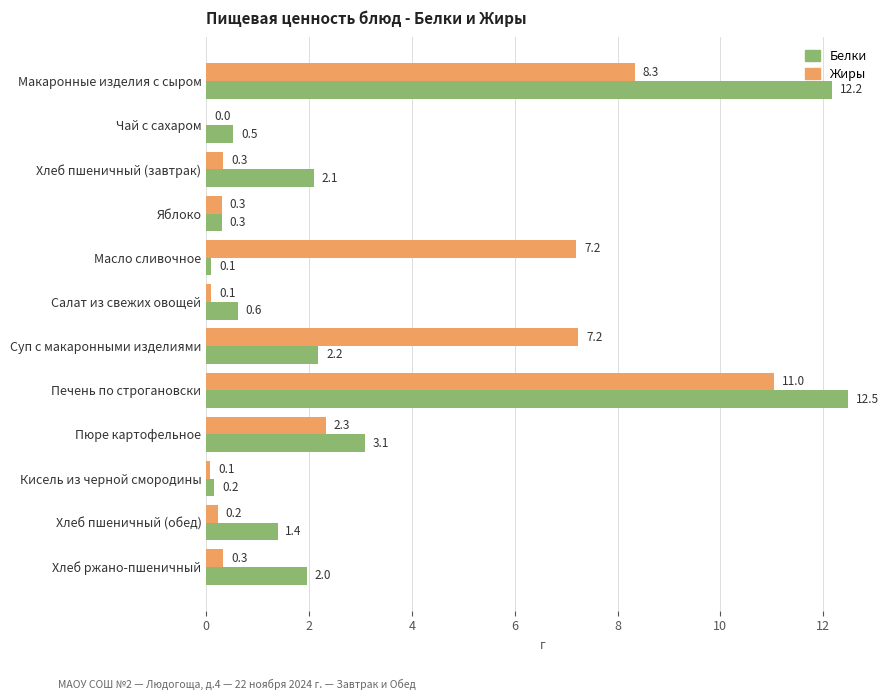

Where is Белки nearest to the value 6?

Пюре картофельное